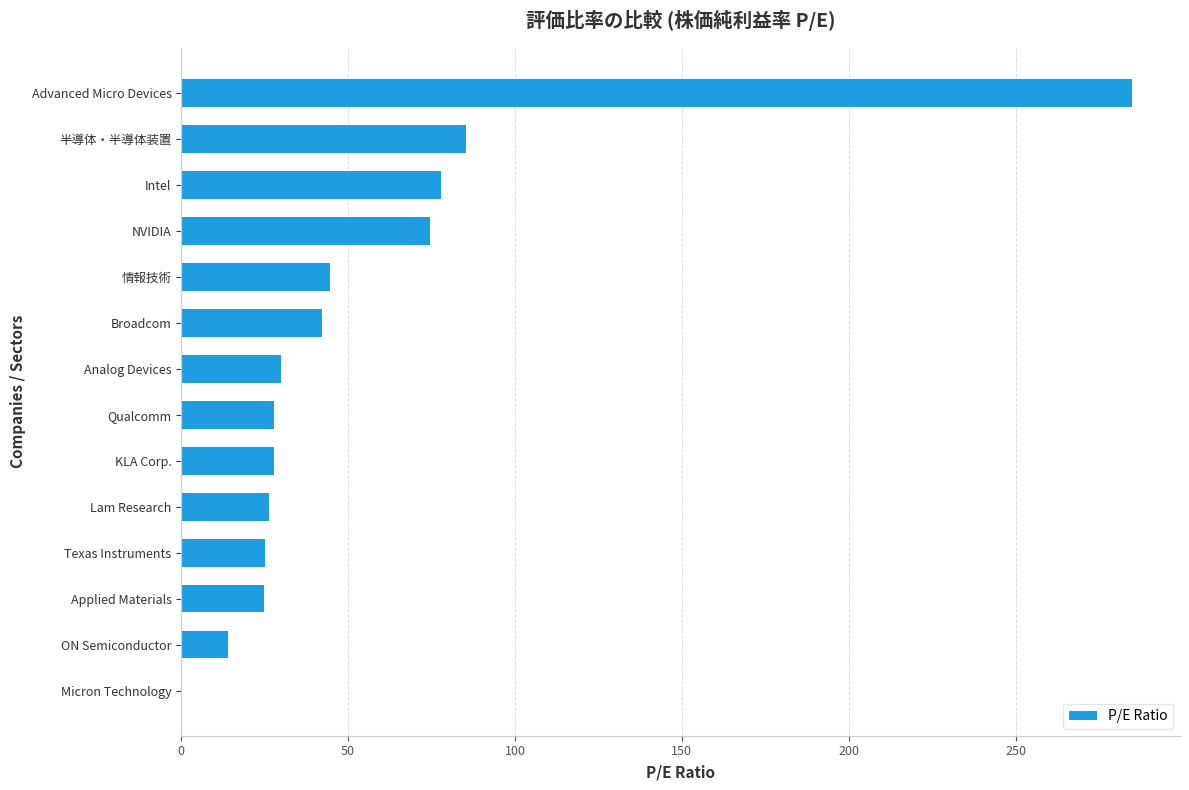

What is the ratio of the value at Applied Materials to the value at 情報技術?

0.6